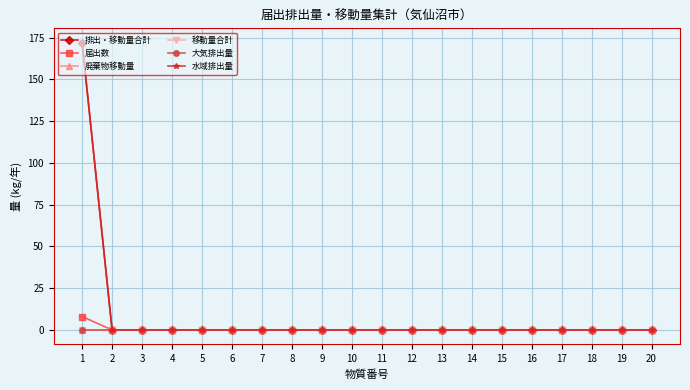

Does the chart have visible grid lines?

Yes